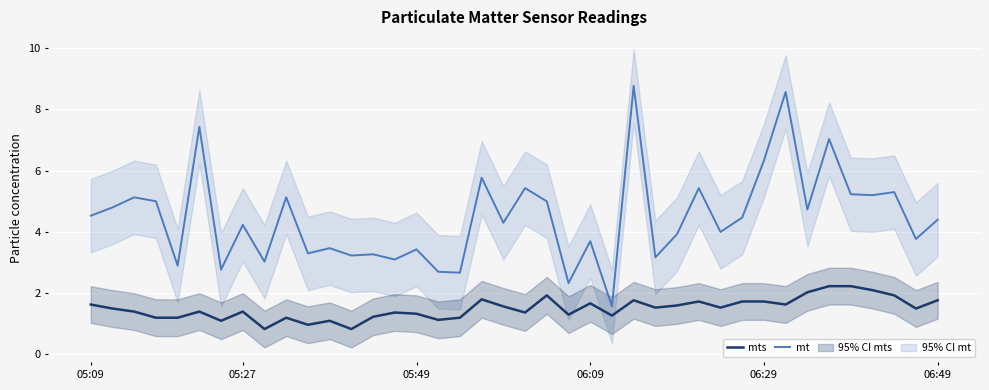

What is the lowest value of the mt series?

1.6